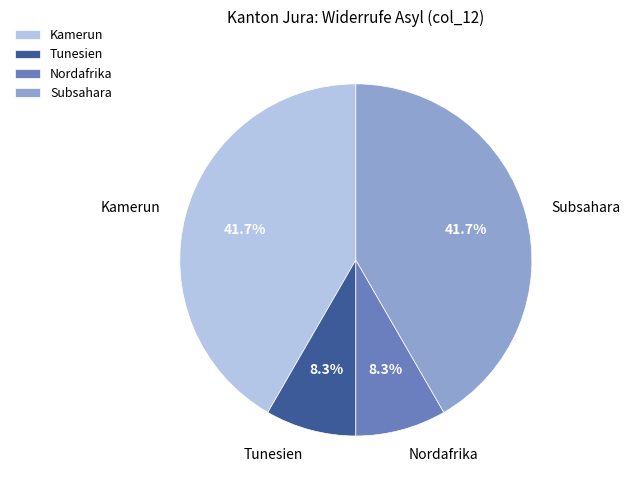

Does any single category account for the majority?

No